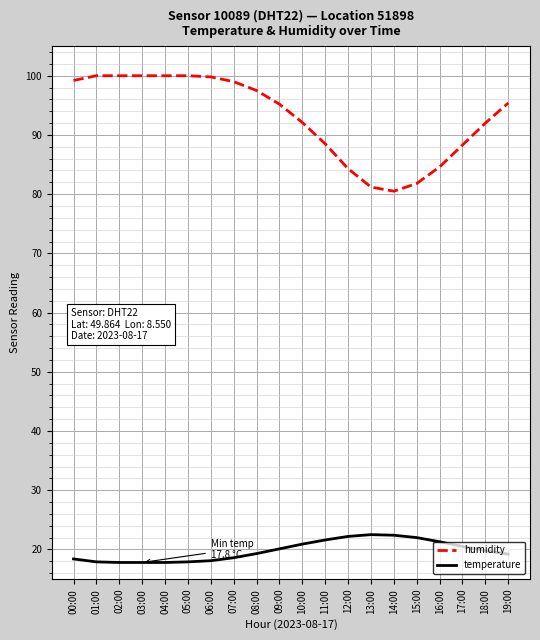

What are all the series names shown in the legend?

humidity, temperature